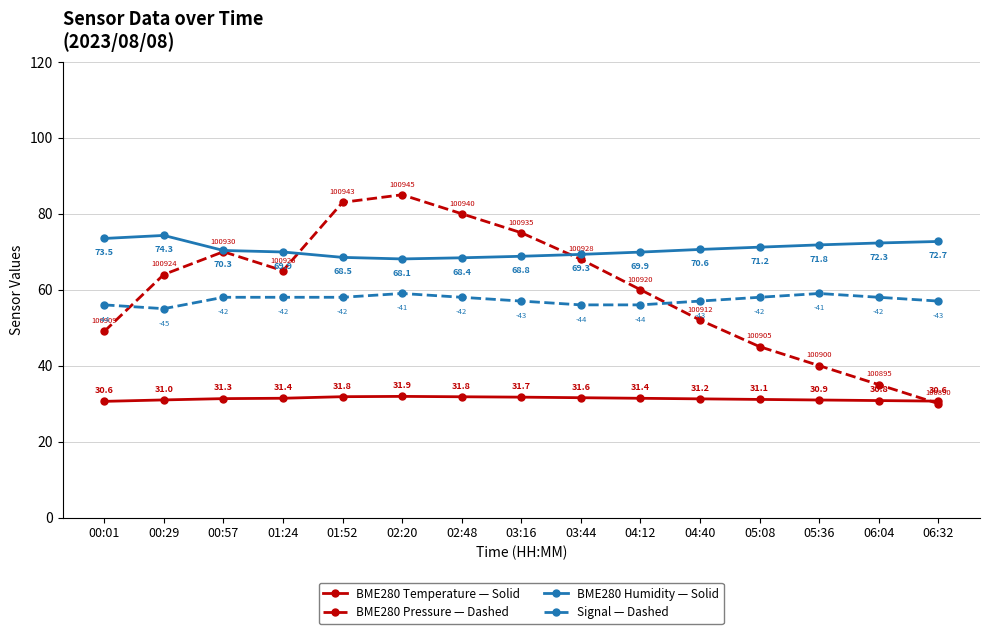

What is the greatest value displayed?

85.0